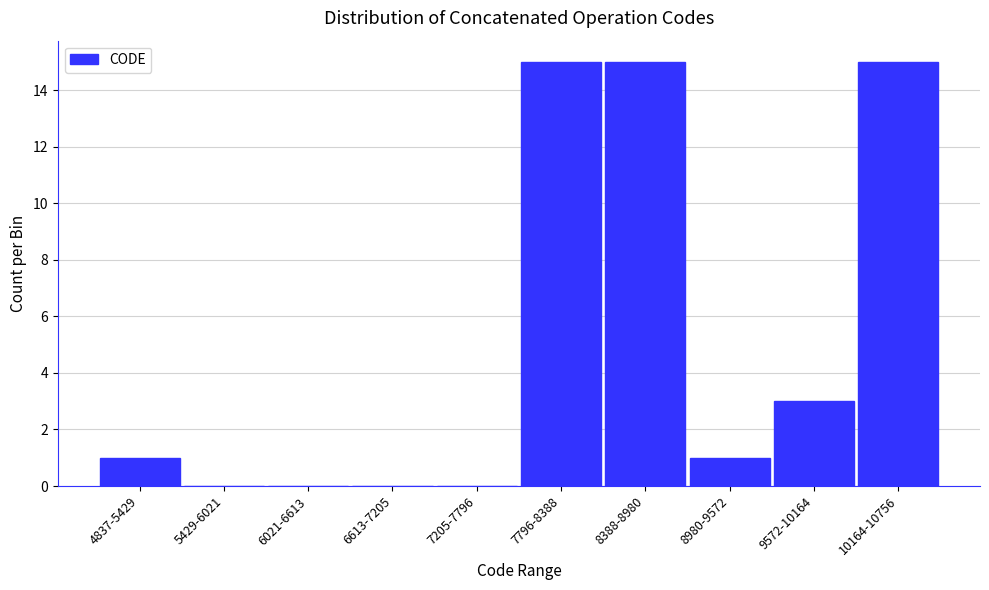

Reading left to right, what are all the values shown in this chart?

4837-5429=1	5429-6021=0	6021-6613=0	6613-7205=0	7205-7796=0	7796-8388=15	8388-8980=15	8980-9572=1	9572-10164=3	10164-10756=15